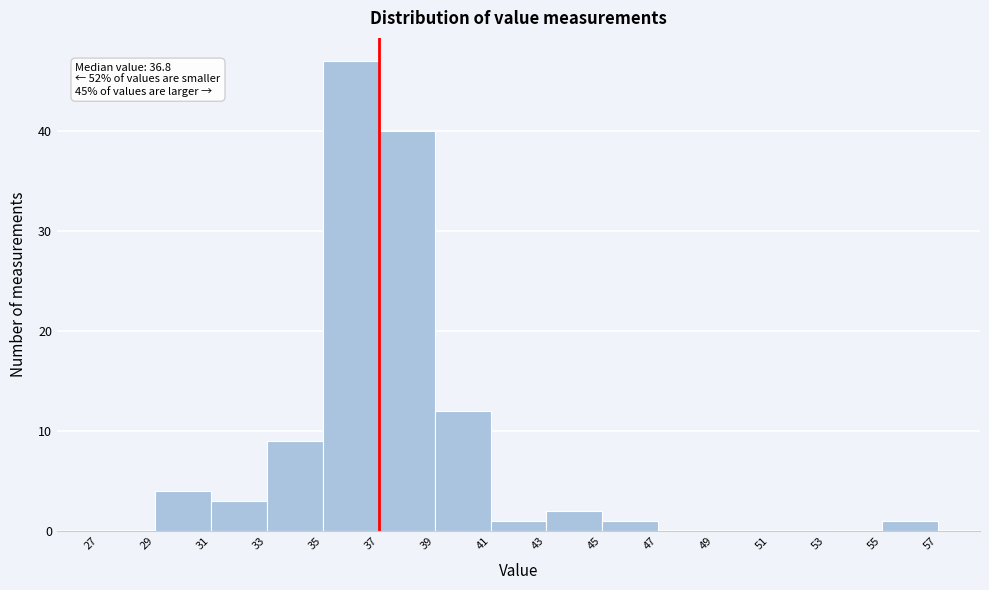

Over which range of the x-axis is the bar tallest?

35 to 37